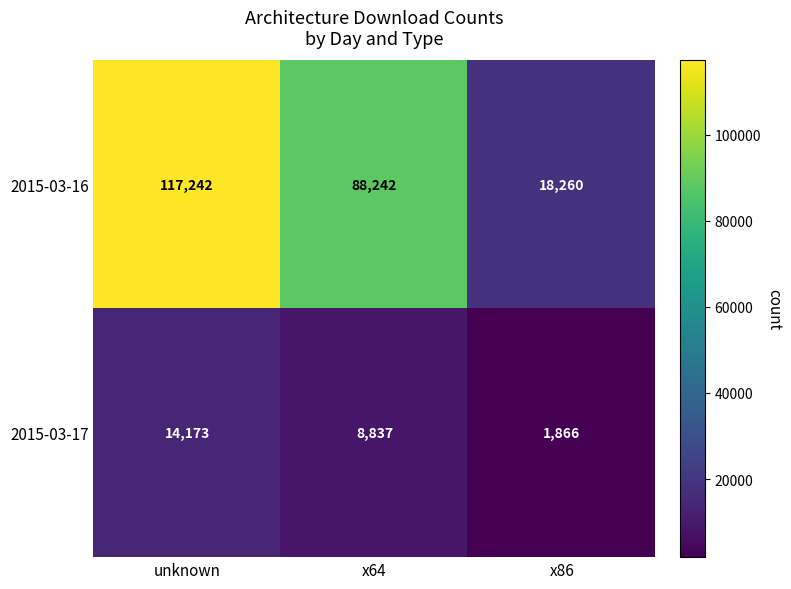

At which label does 2015-03-17 reach its minimum?

x86